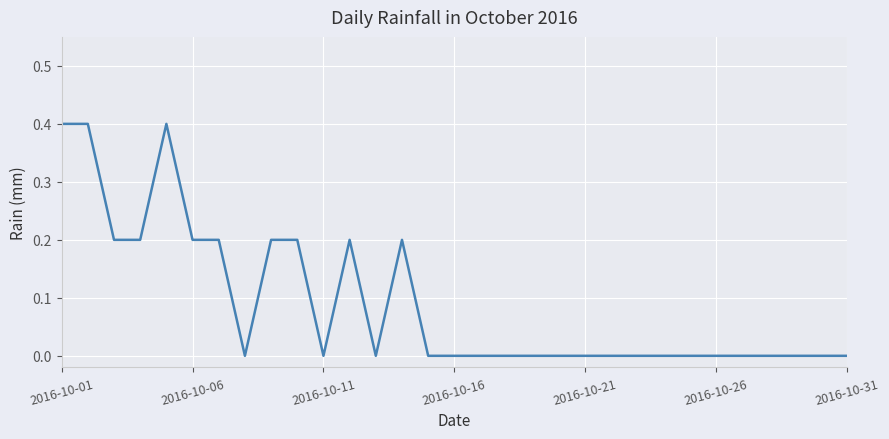

How many values are between 0 and 1?

31